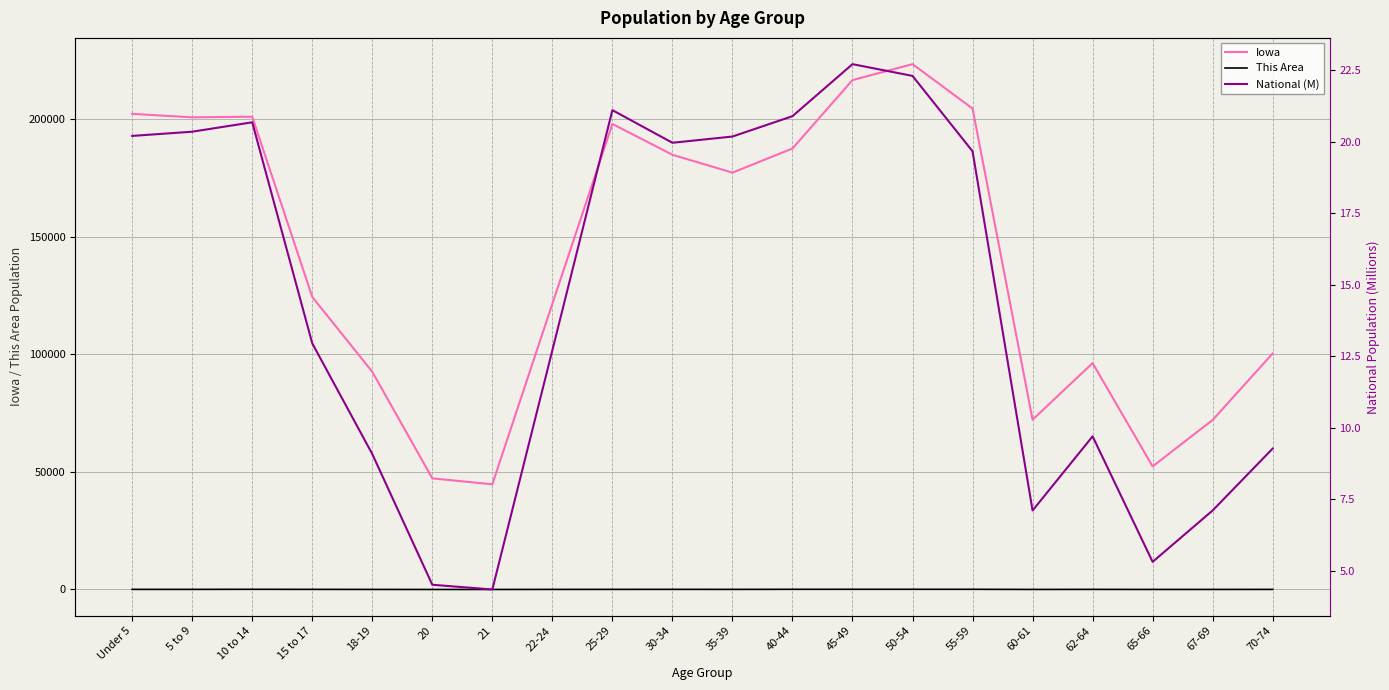

What are all the series names shown in the legend?

Iowa, This Area, National (M)